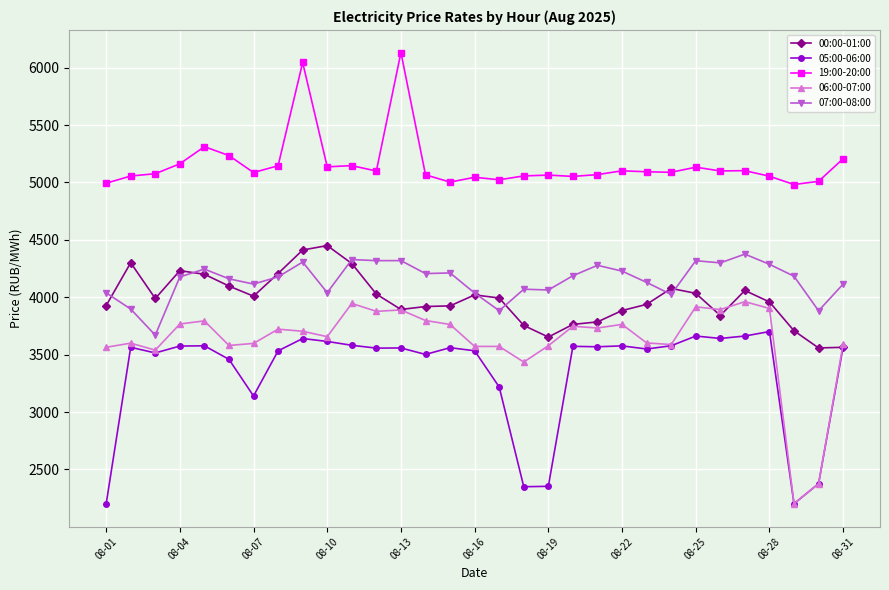

Which series has the largest total across all categories?

19:00-20:00